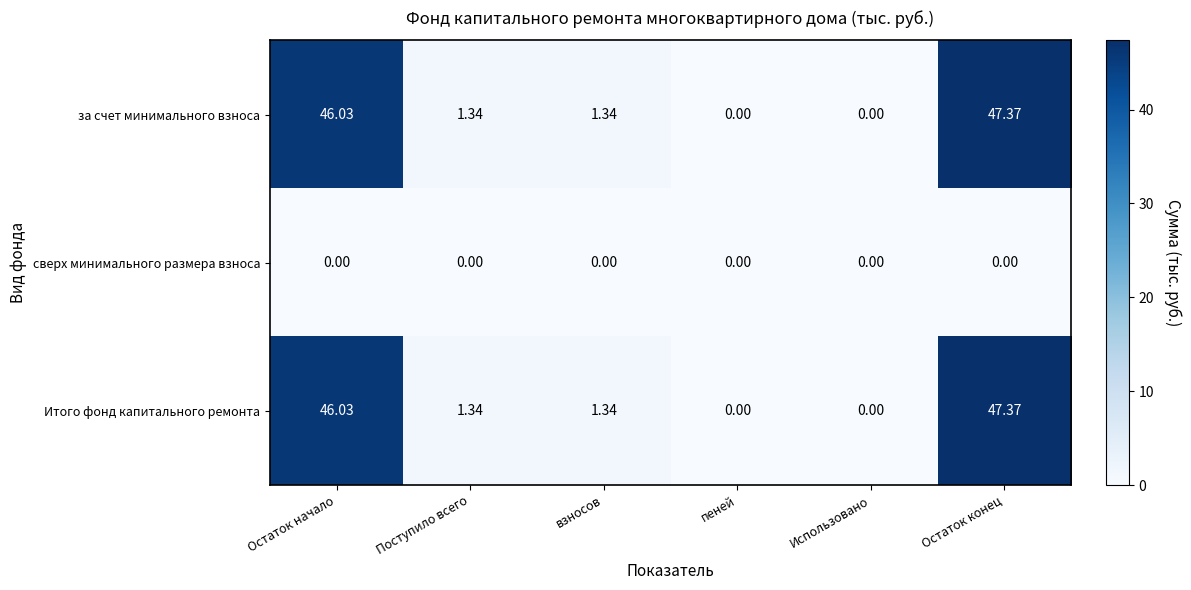

At which label does Итого фонд капитального ремонта reach its peak?

Остаток конец